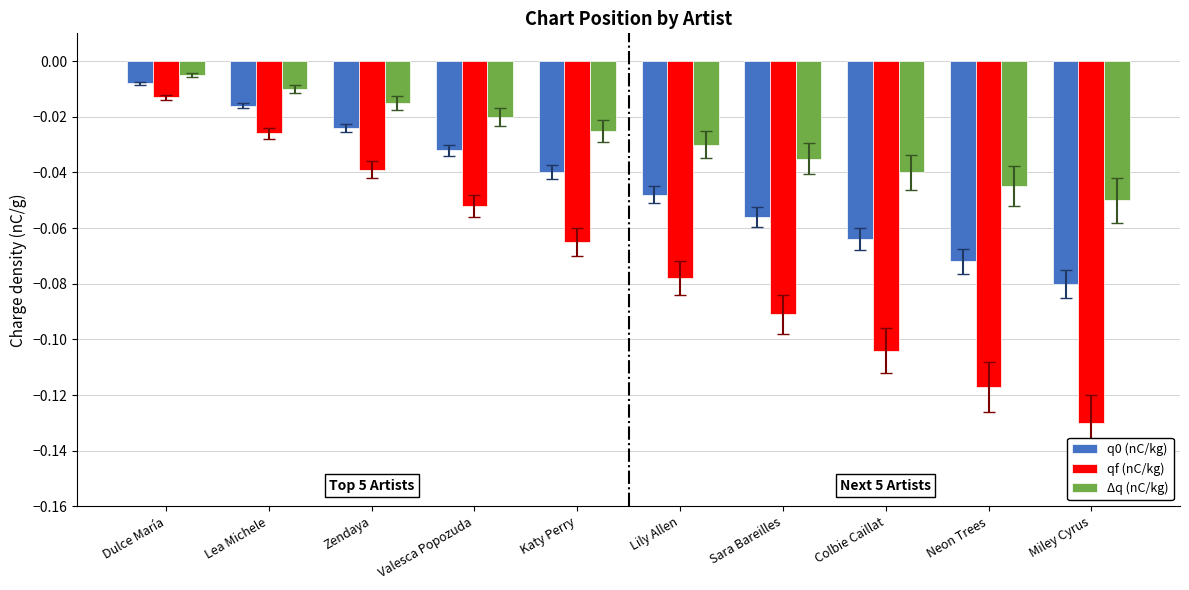

What is the label of the 3rd bar from the right?

Colbie Caillat